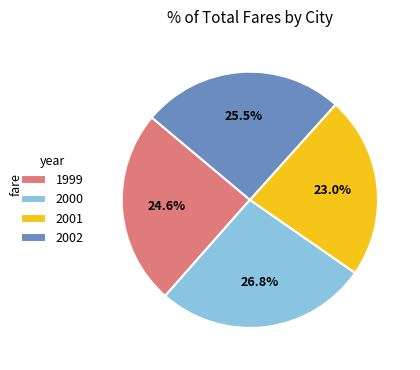

Count the number of slices in the pie.

4